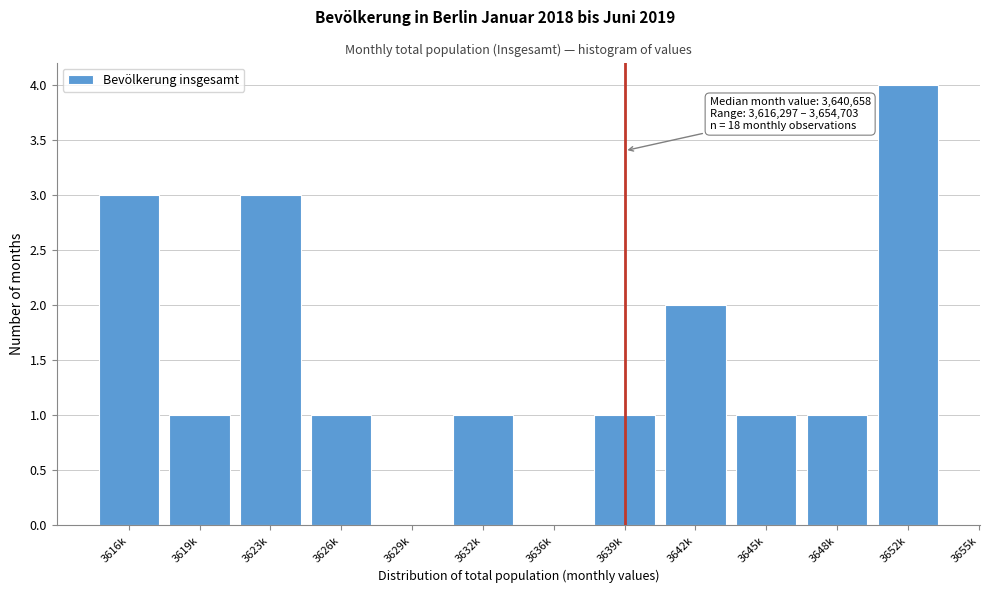

Reading left to right, what are all the values shown in this chart?

3616k=3	3619k=1	3623k=3	3626k=1	3629k=0	3632k=1	3636k=0	3639k=1	3642k=2	3645k=1	3648k=1	3652k=4